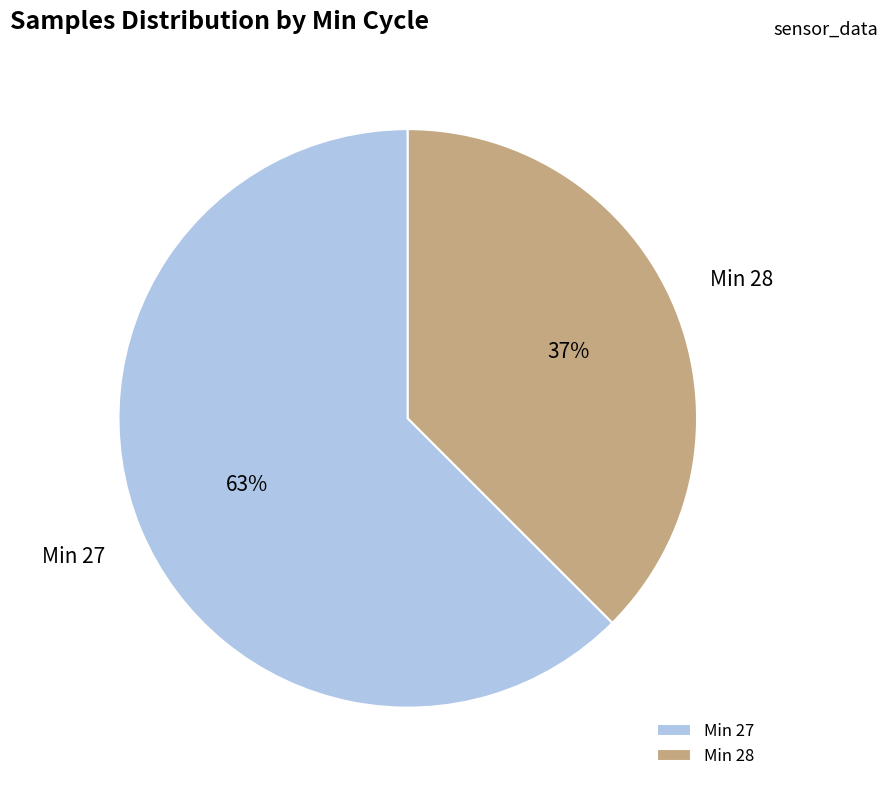

Count the number of slices in the pie.

2